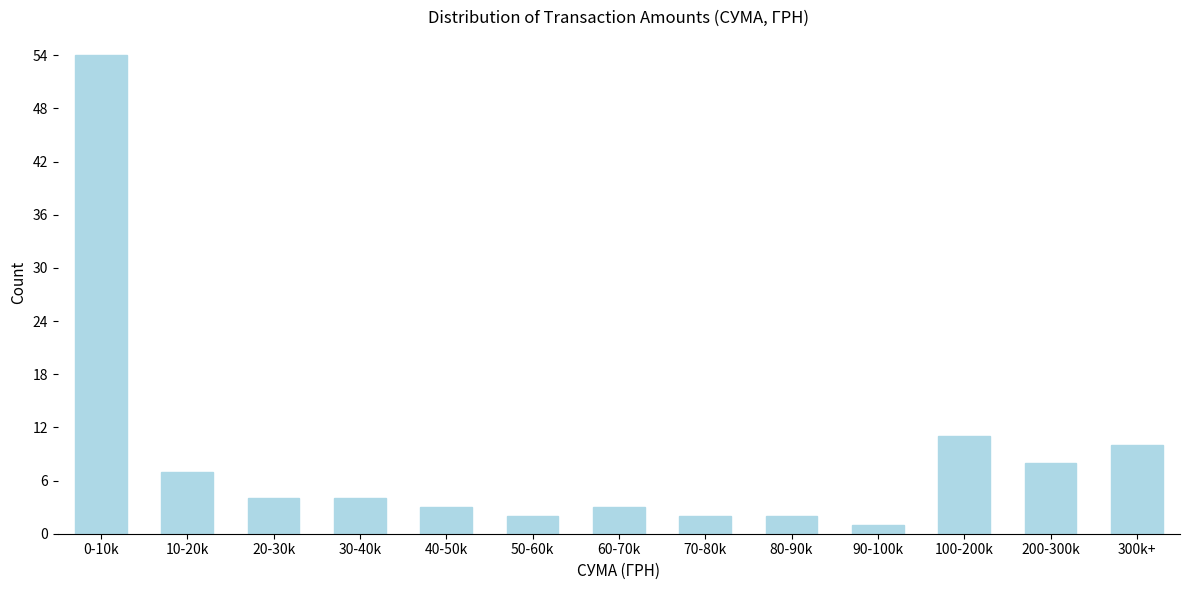

Reading left to right, list all the values displayed in this chart.

54	7	4	4	3	2	3	2	2	1	11	8	10